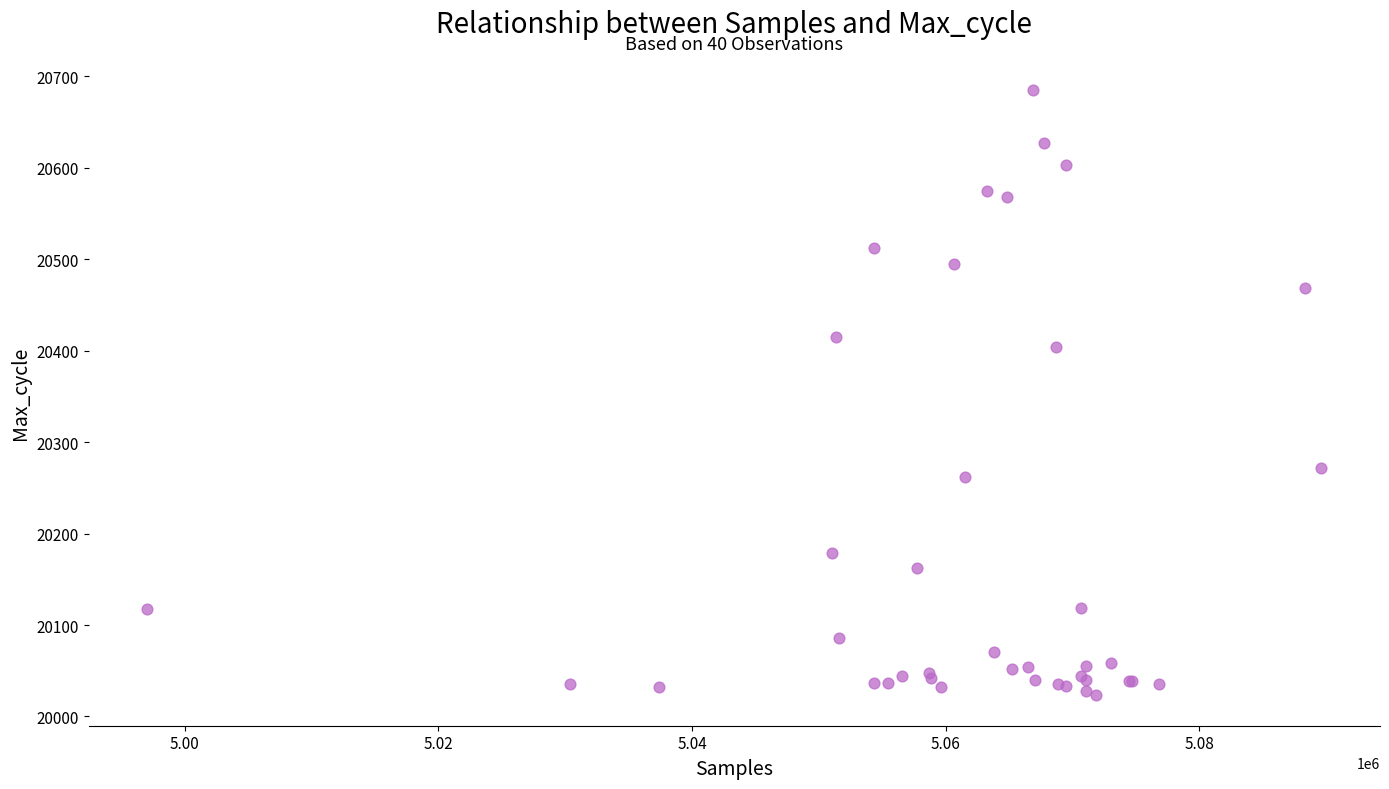

What Y value in the scatter plot is closest to 20354?

20404